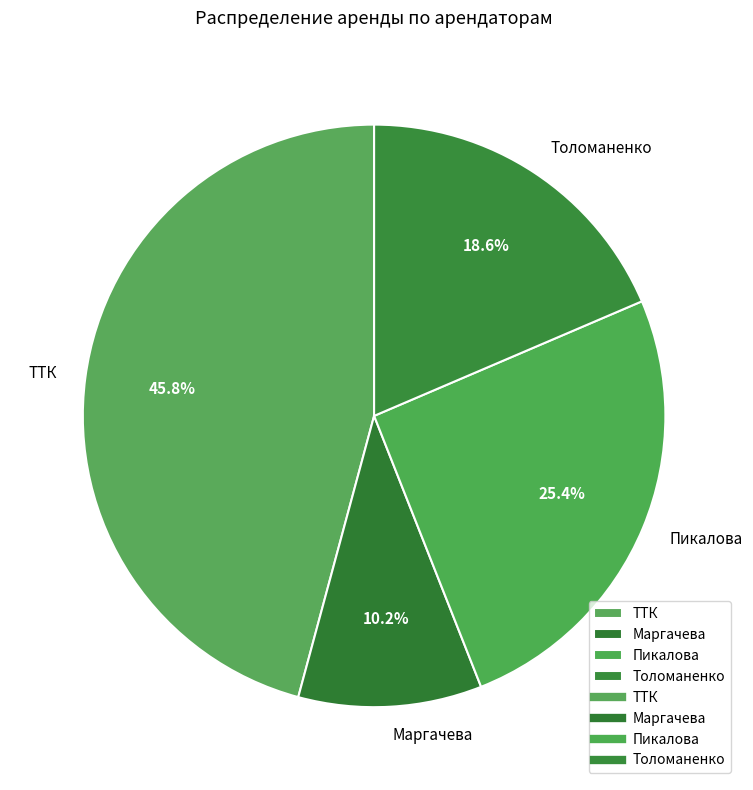

Is the sum of Маргачева and Толоманенко greater than half?

No